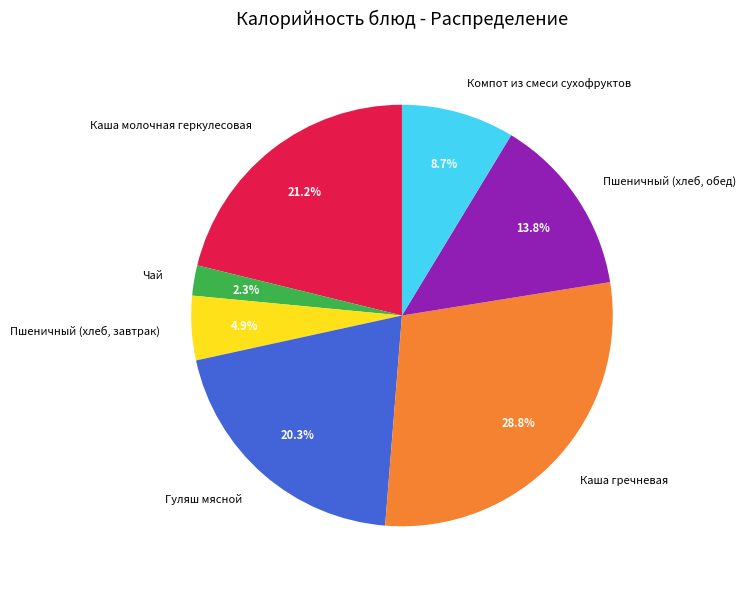

Count the number of slices in the pie.

7